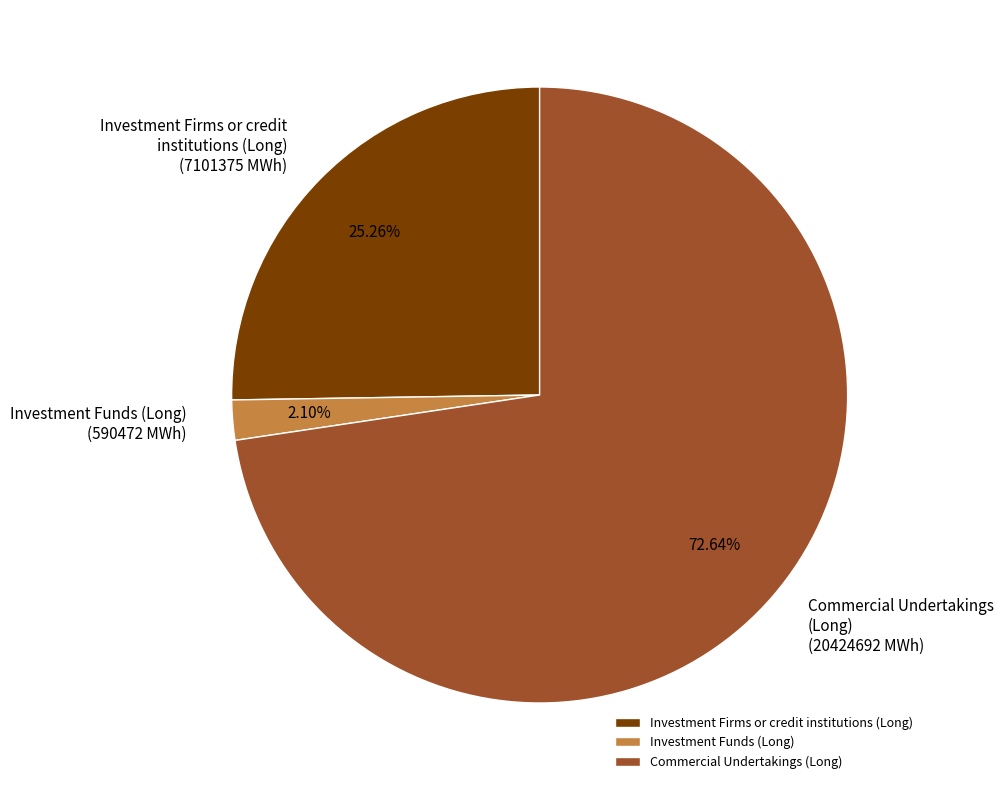

How many slices are in this pie chart?

3